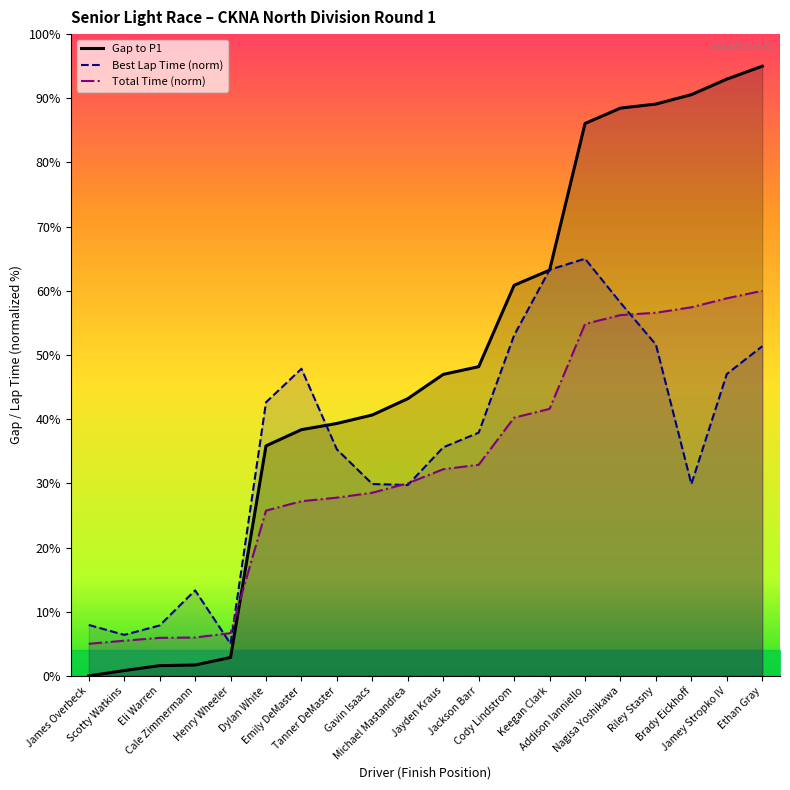

Does the chart have visible grid lines?

No